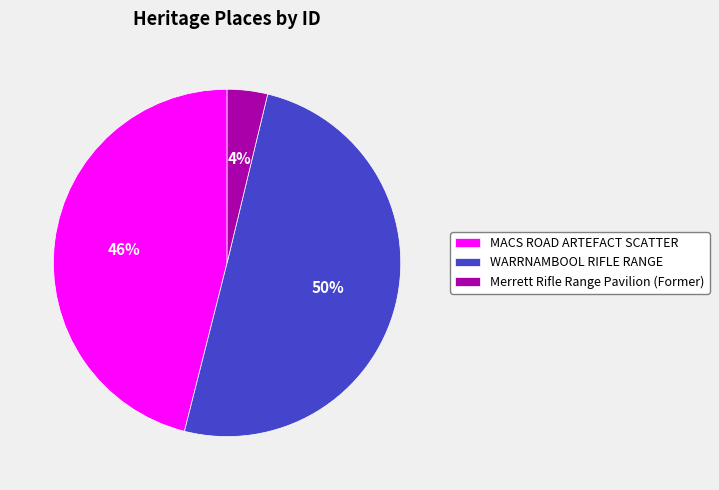

To the nearest percent, what is the average slice percentage?

33%